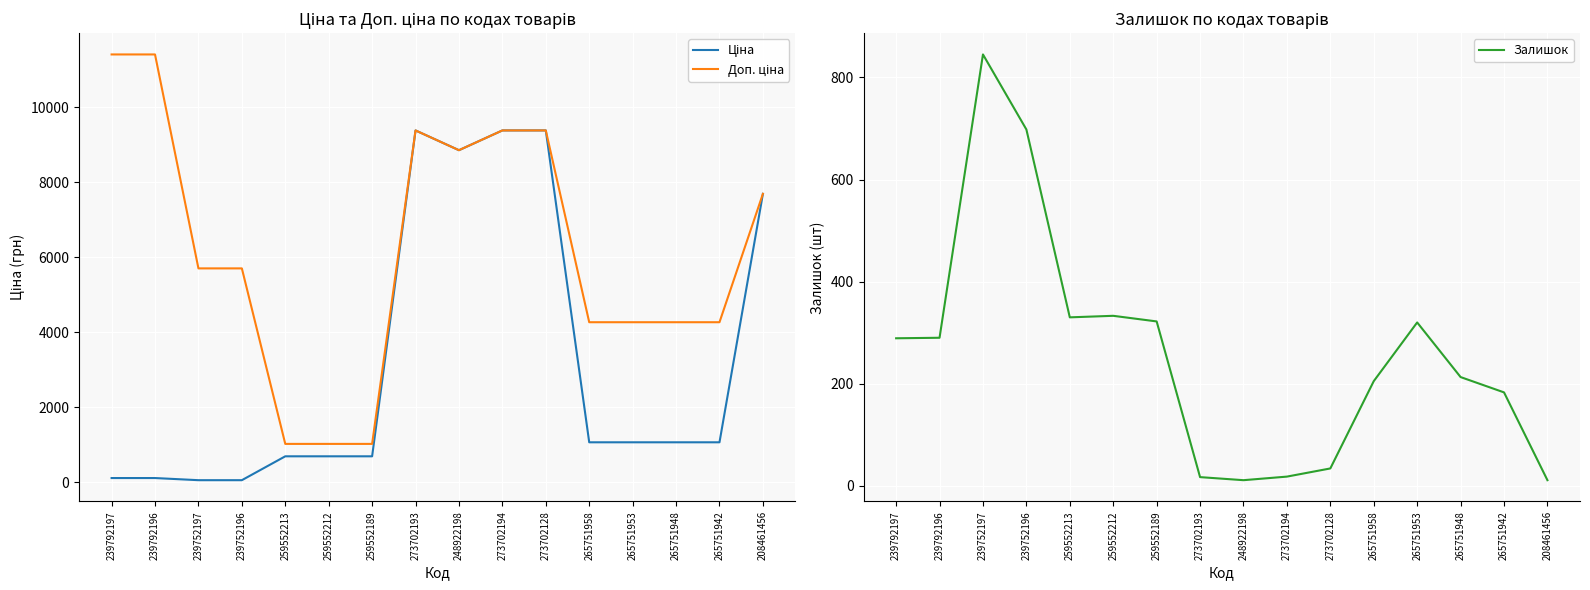

How many values in the Ціна series exceed 1067?

9